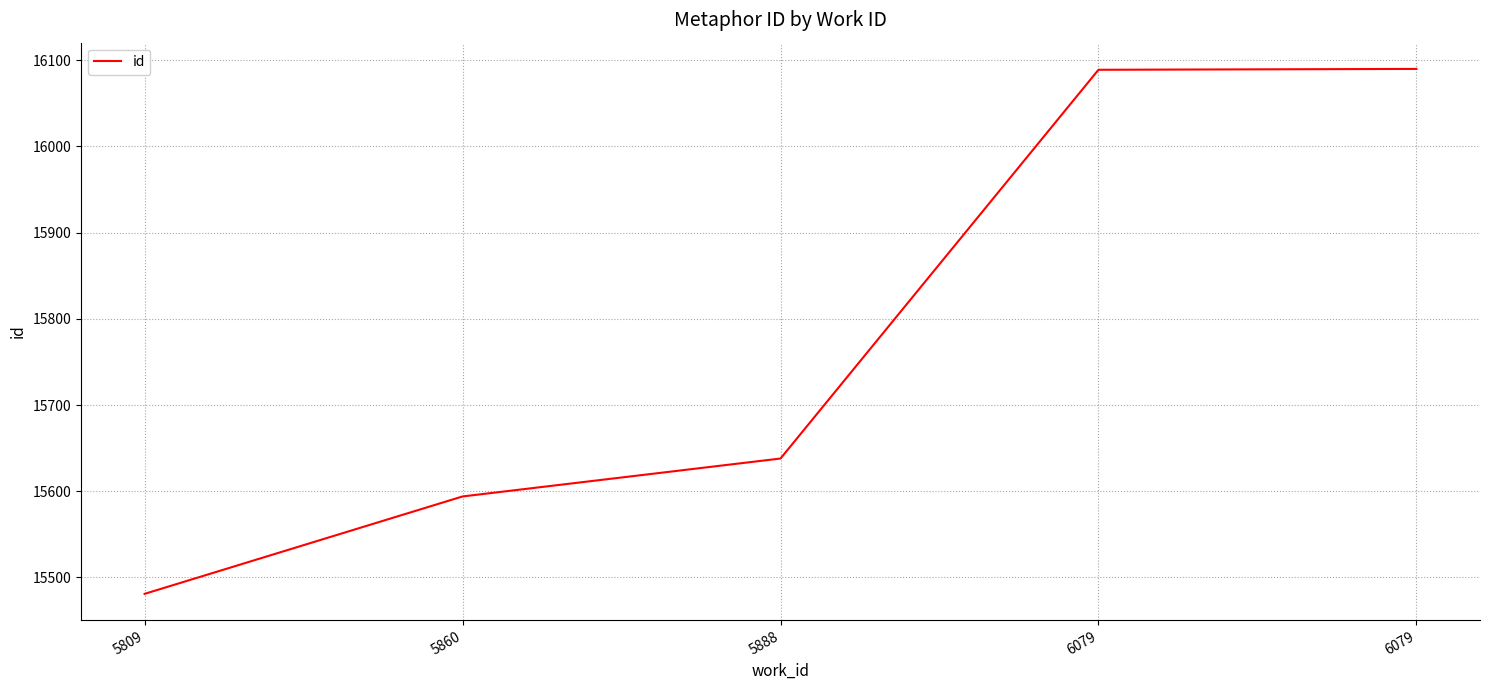

What is the value of the 2nd point from the left?

15594